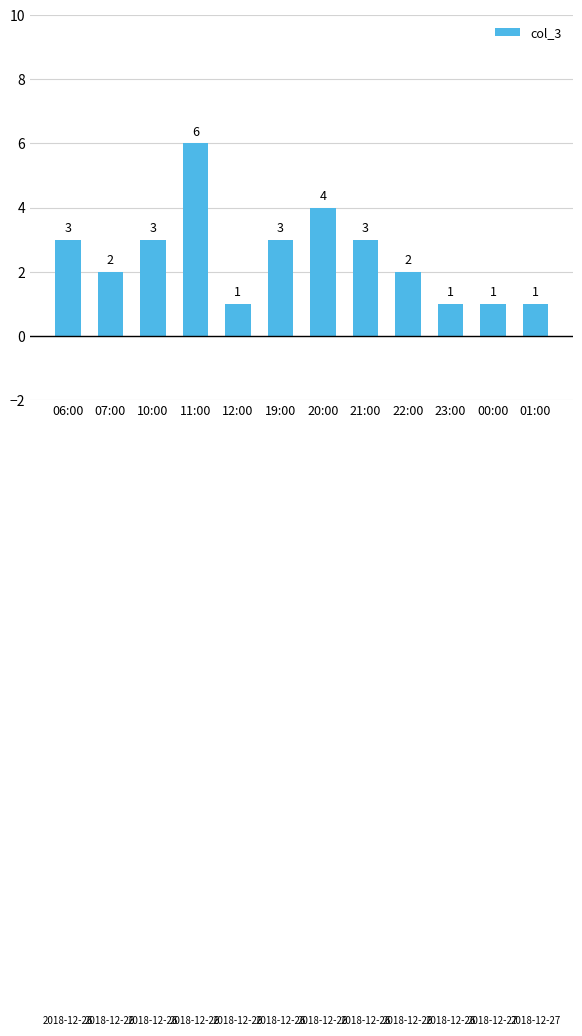

True or false: the data shows 1 at 19:00.

False